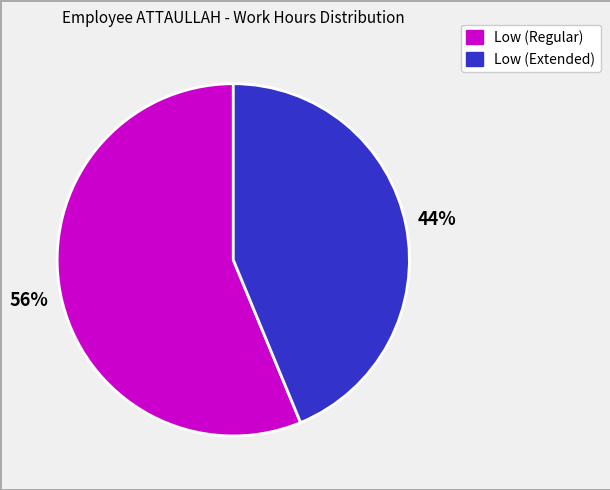

To the nearest percent, what is the difference between the largest and smallest slice percentages?

12%